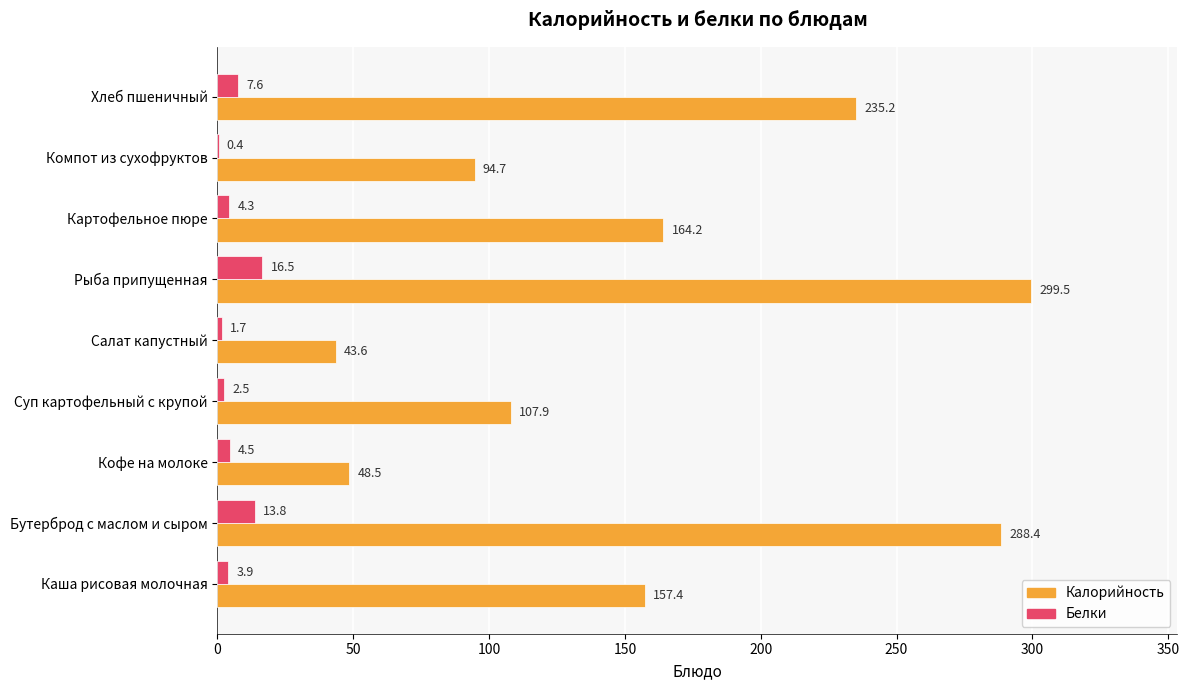

Between Каша рисовая молочная and Компот из сухофруктов, which series saw the biggest shift?

Калорийность